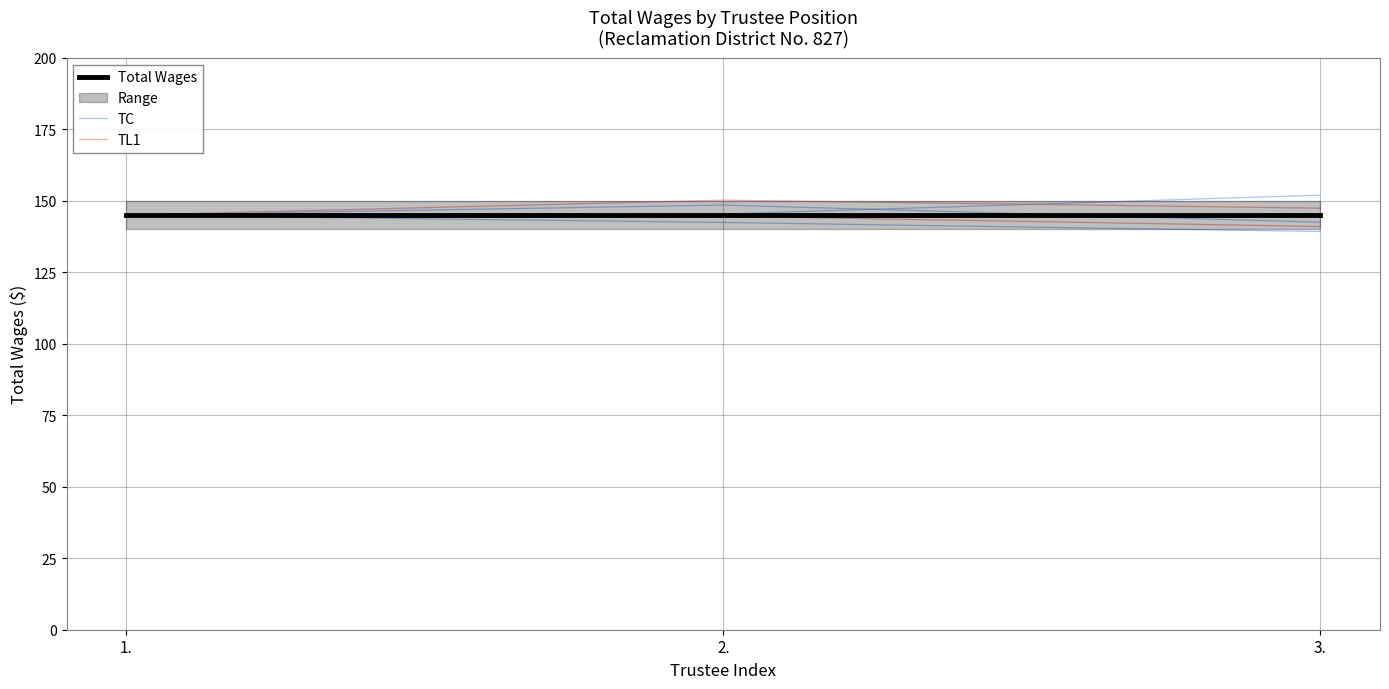

How many lines are shown in the chart?

3